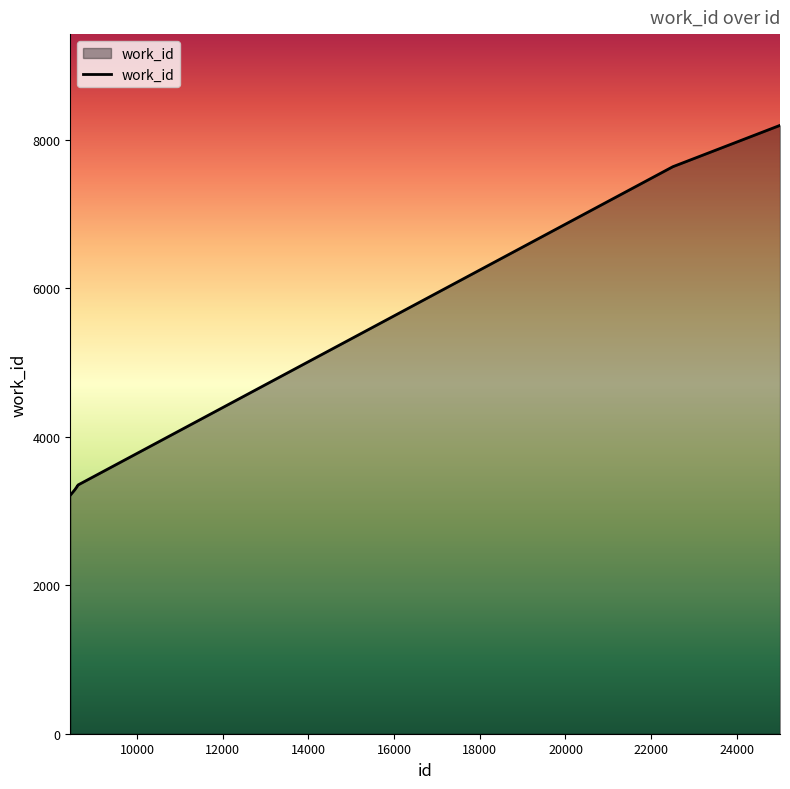

What is the smallest value displayed?

3212